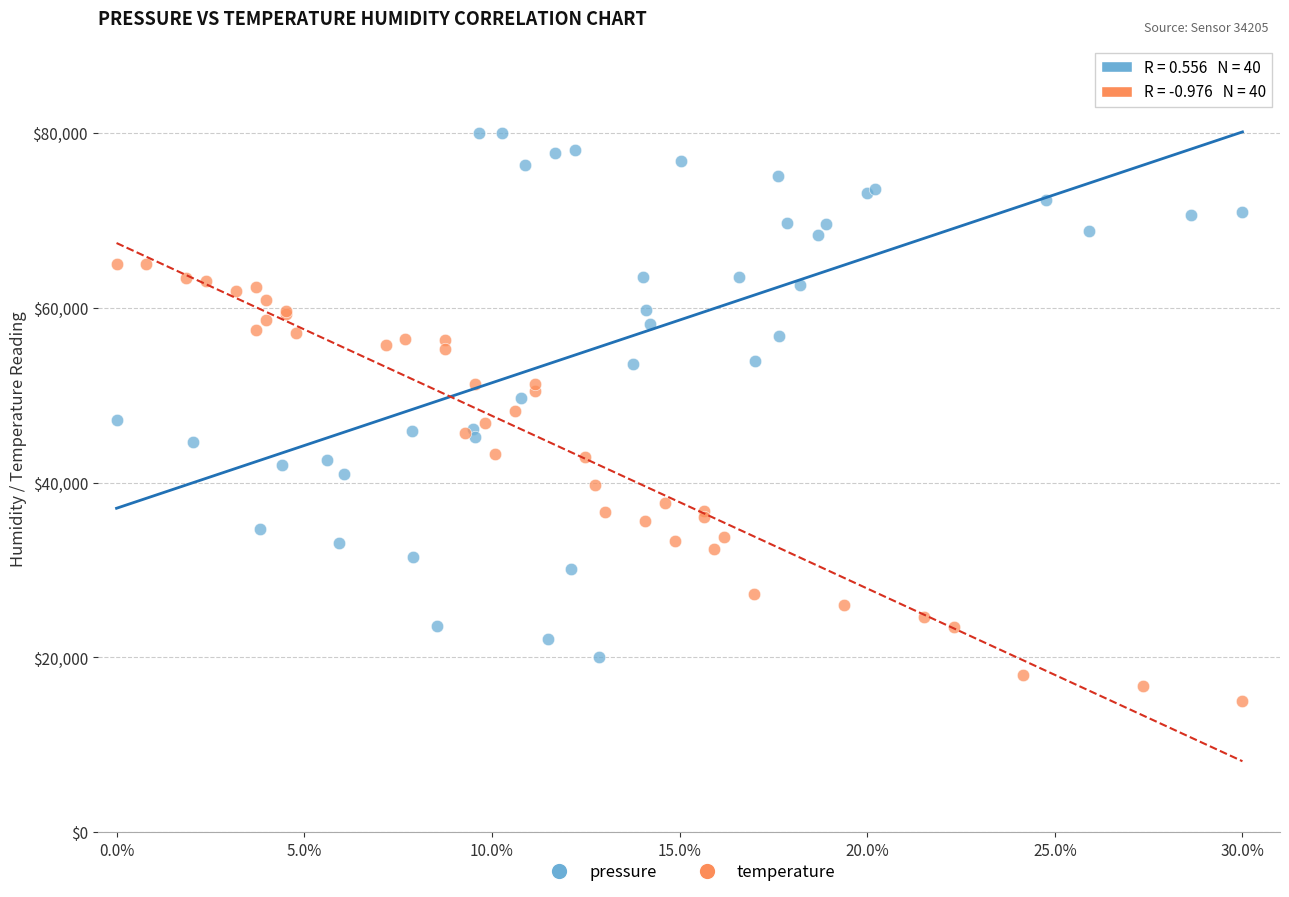

What are all the series names shown in the legend?

pressure, temperature